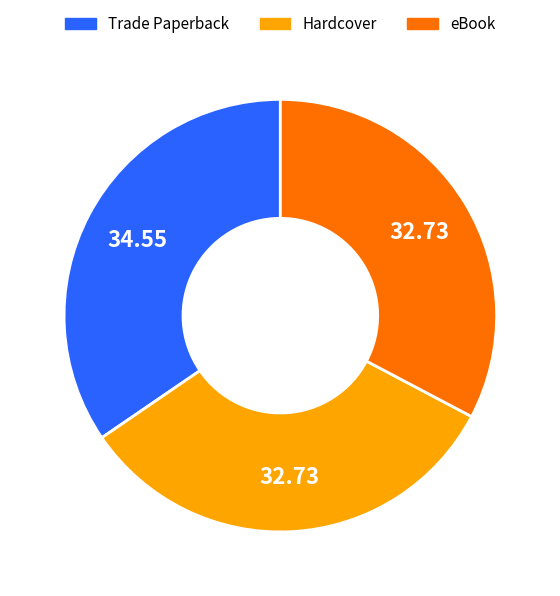

The Trade Paperback slice represents 40% of the pie. True or false?

False